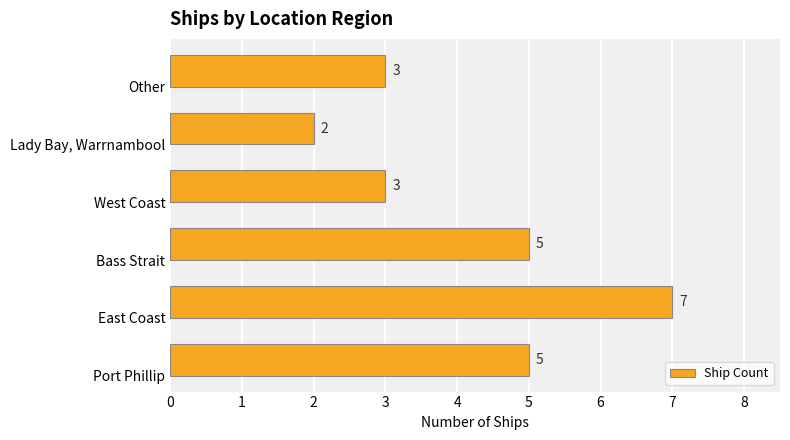

What is the minimum value shown in the chart?

2